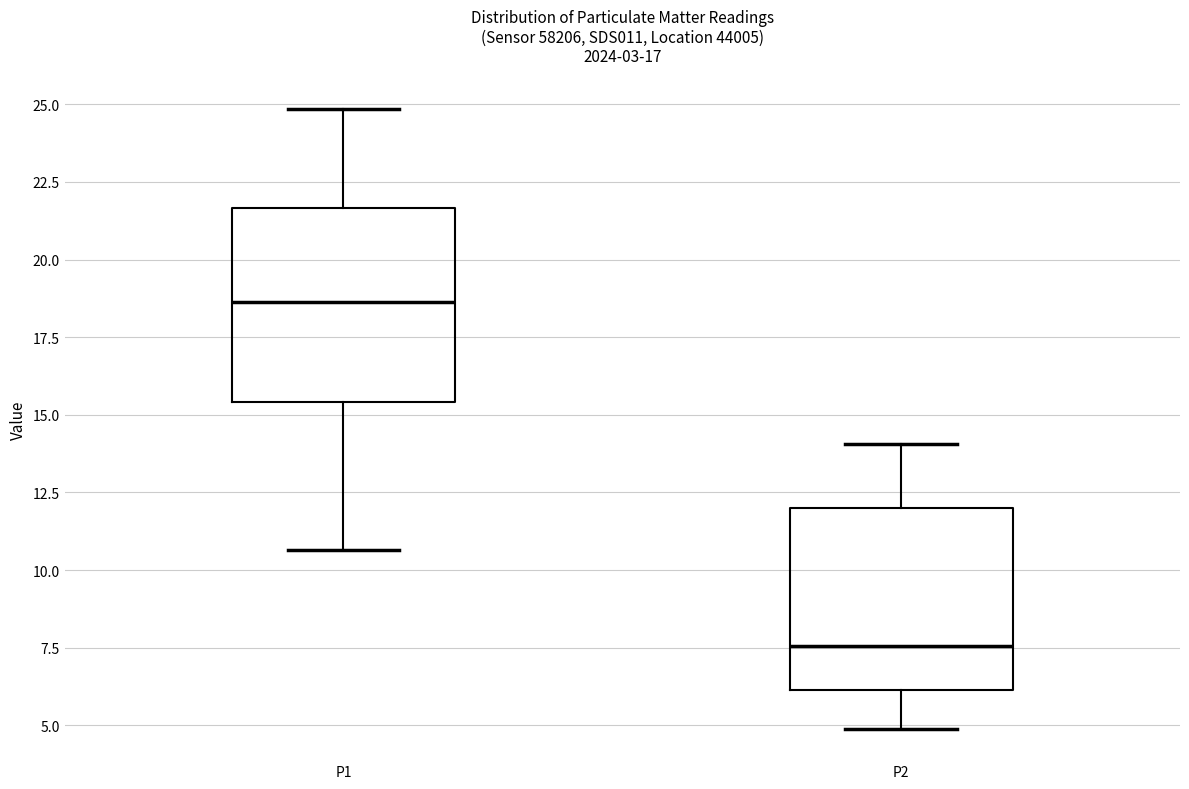

Reading left to right, read every box against the y-axis: the position of its median line, the range the box covers, and the ends of its whiskers. The values are not printed on the chart, so give them approximately, as read against the axis.

P1: median 18.5, box 15.5 to 21.5, whiskers 10.5 to 25.0
P2: median 7.5, box 6.0 to 12.0, whiskers 5.0 to 14.0